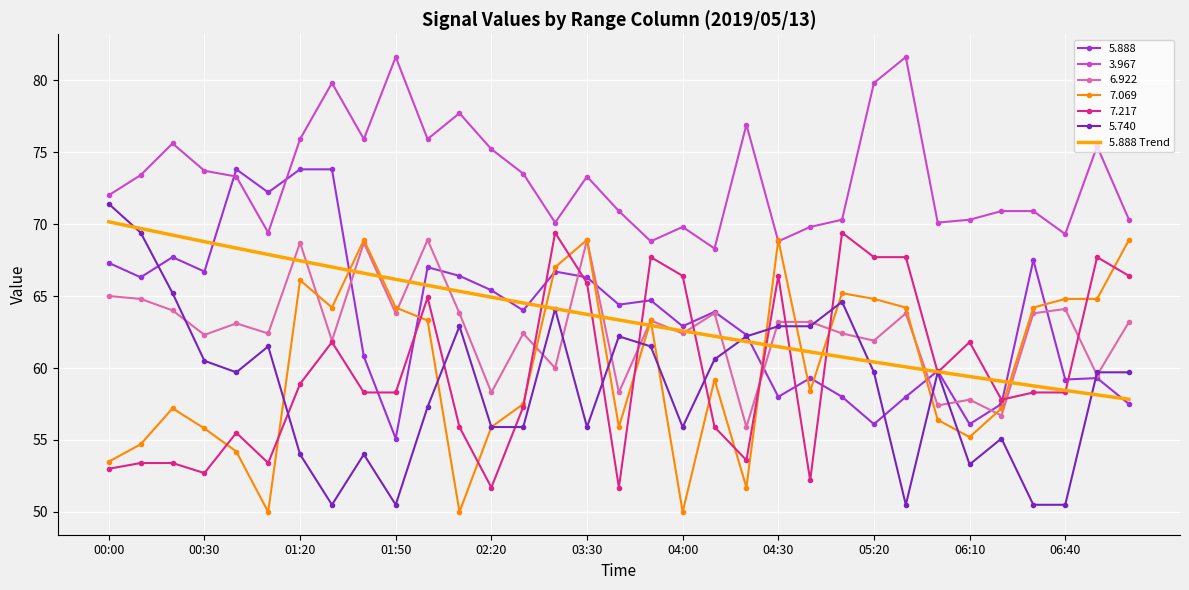

Which series has the widest spread of values?

5.740